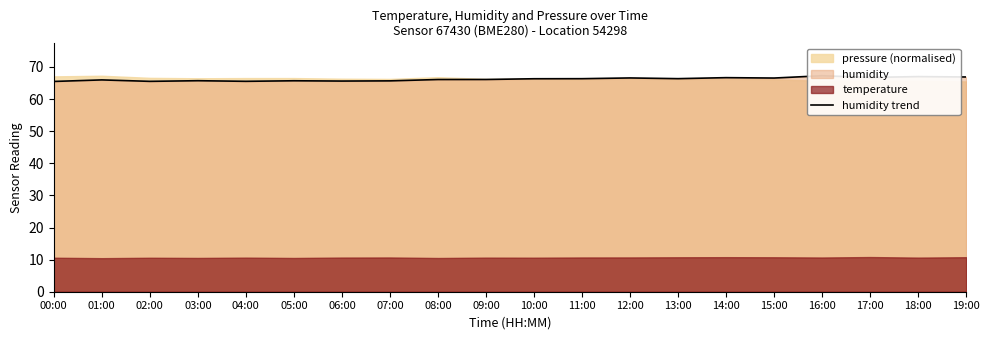

Reading left to right, what are all the values shown in this chart?

00:00=65.5	01:00=66.0	02:00=65.5	03:00=65.7	04:00=65.5	05:00=65.7	06:00=65.6	07:00=65.7	08:00=66.1	09:00=66.1	10:00=66.3	11:00=66.3	12:00=66.6	13:00=66.4	14:00=66.7	15:00=66.5	16:00=67.3	17:00=66.7	18:00=67.0	19:00=66.9